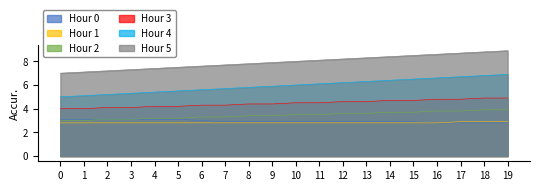

What is the value of the Hour 3 point at the 12th from the left?

4.5